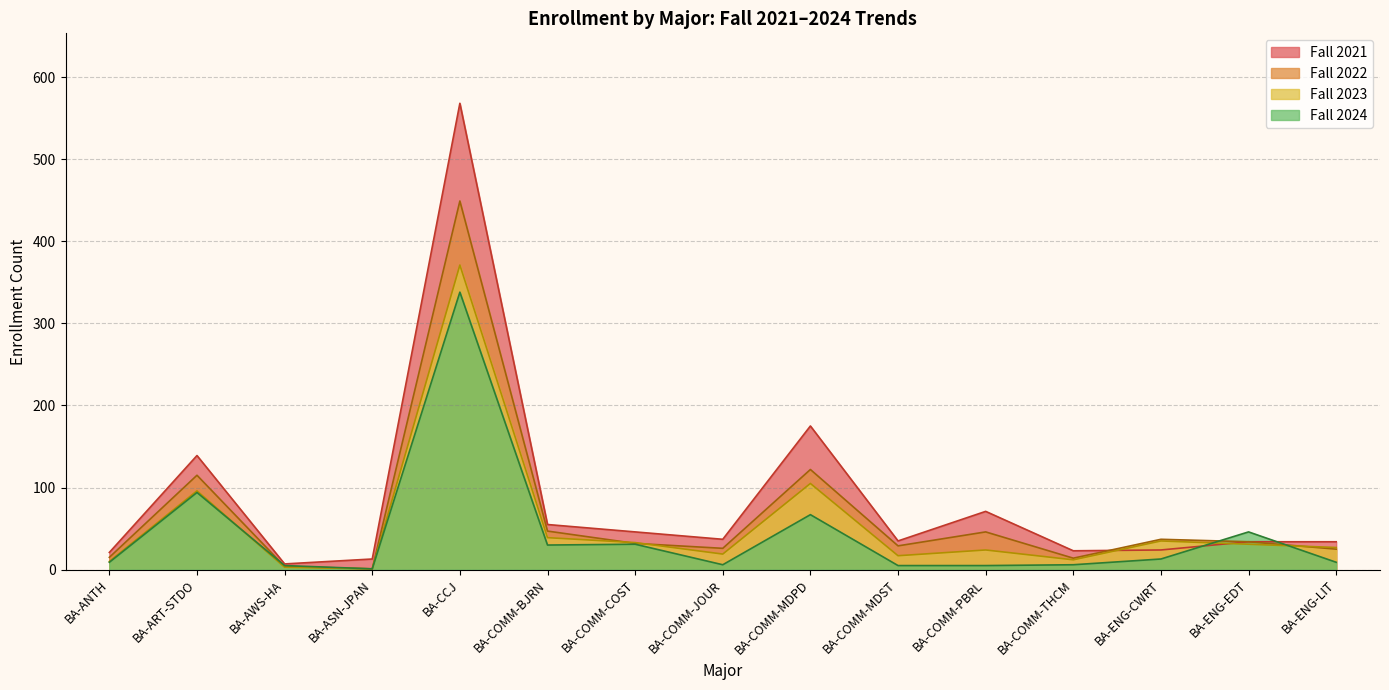

Rank the series by their maximum value, from lowest to highest.

Fall 2024, Fall 2023, Fall 2022, Fall 2021